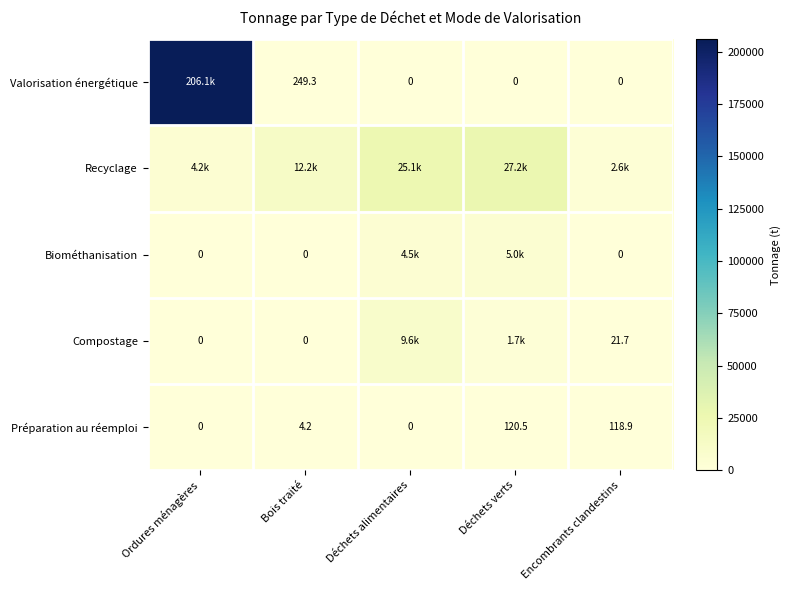

Is the value of Biométhanisation at Bois traité greater than the value of Compostage at Encombrants clandestins?

No